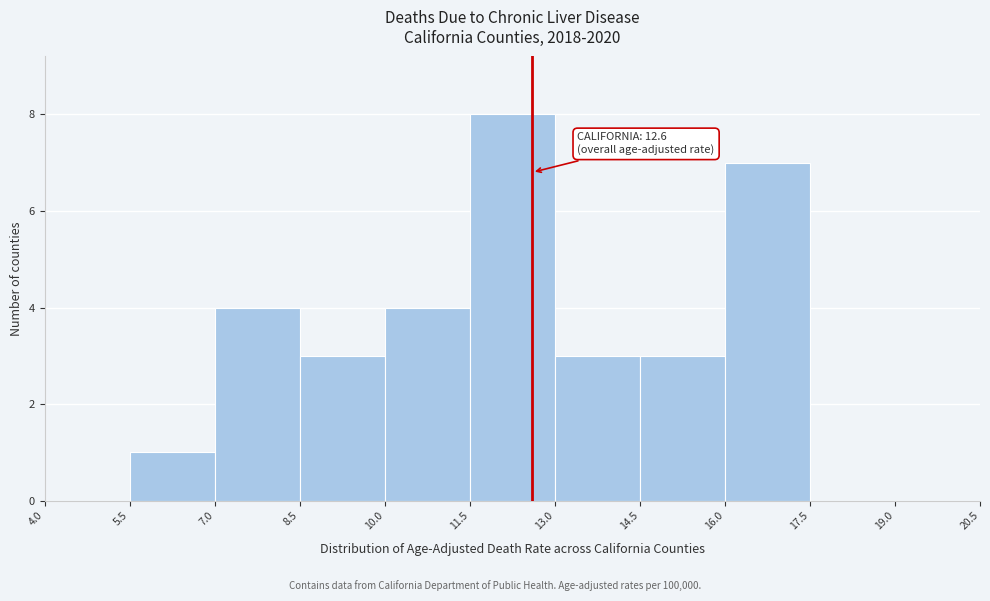

Over which range of the x-axis is the bar tallest?

11.5 to 13.0